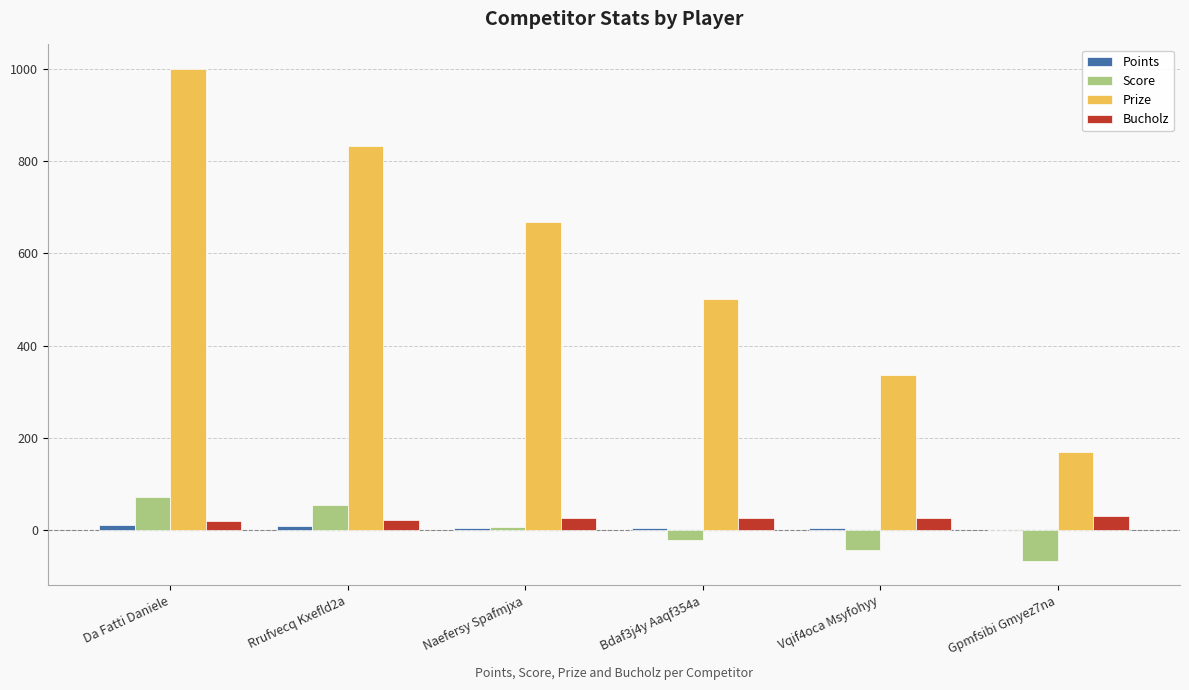

Does the chart contain stacked bars?

No